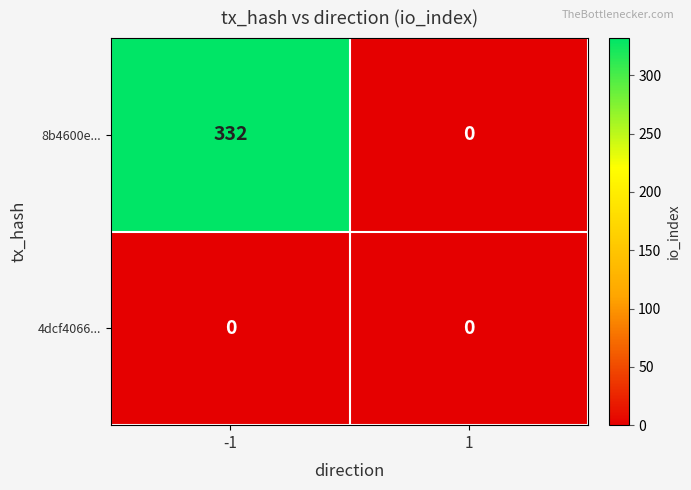

Is the value of 8b4600e... at -1 greater than the value of 4dcf4066... at 1?

Yes